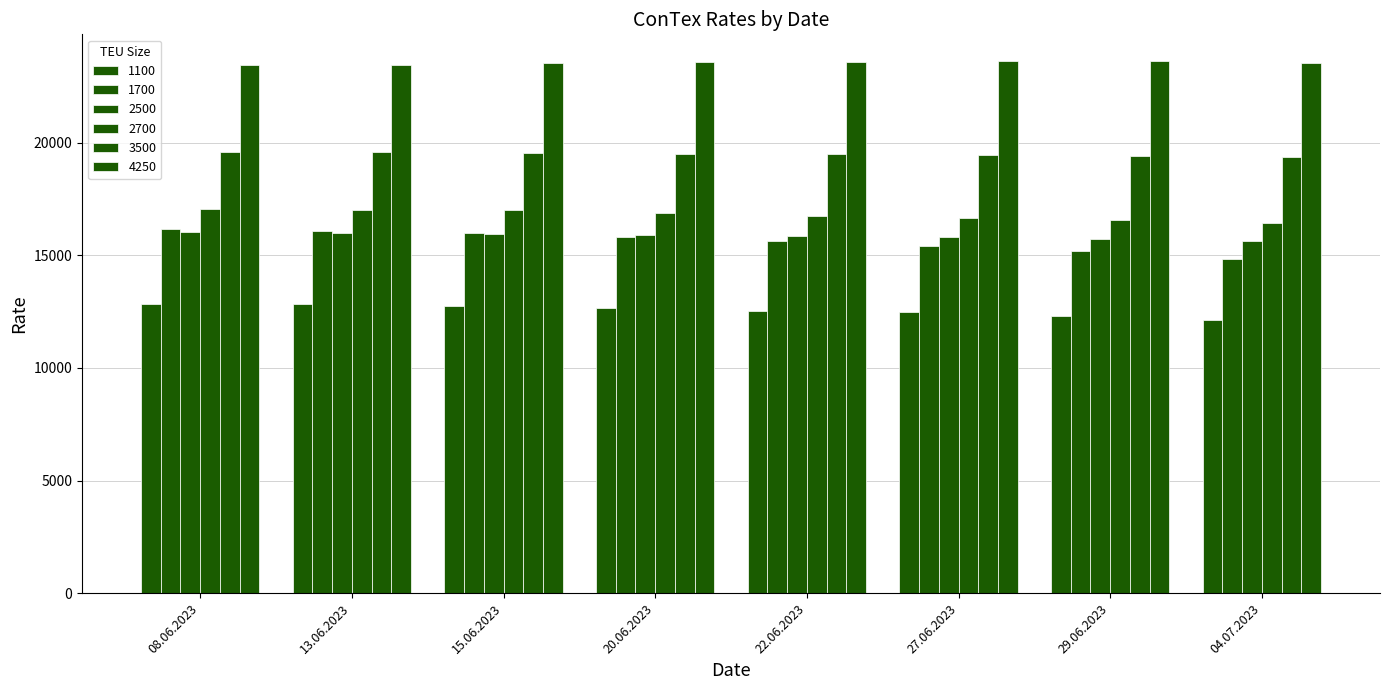

True or false: 4250 has a value of 33168 at 13.06.2023.

False